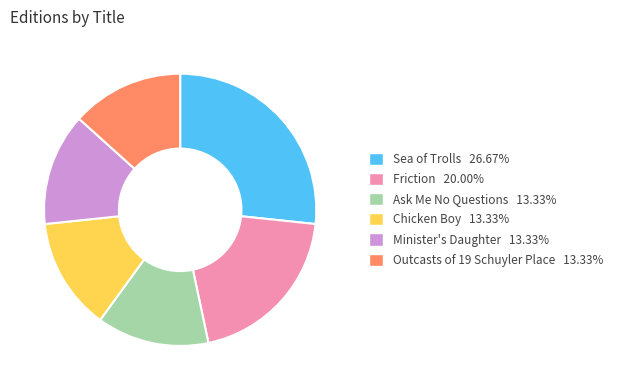

Between Outcasts of 19 Schuyler Place and Sea of Trolls, which is larger?

Sea of Trolls